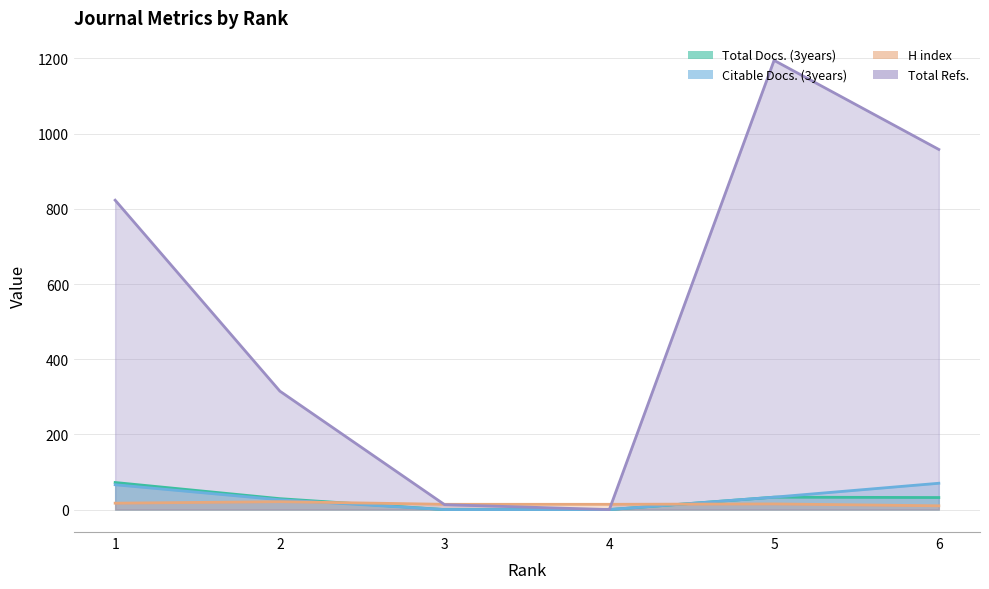

What is the maximum value for Total Refs.?

1195